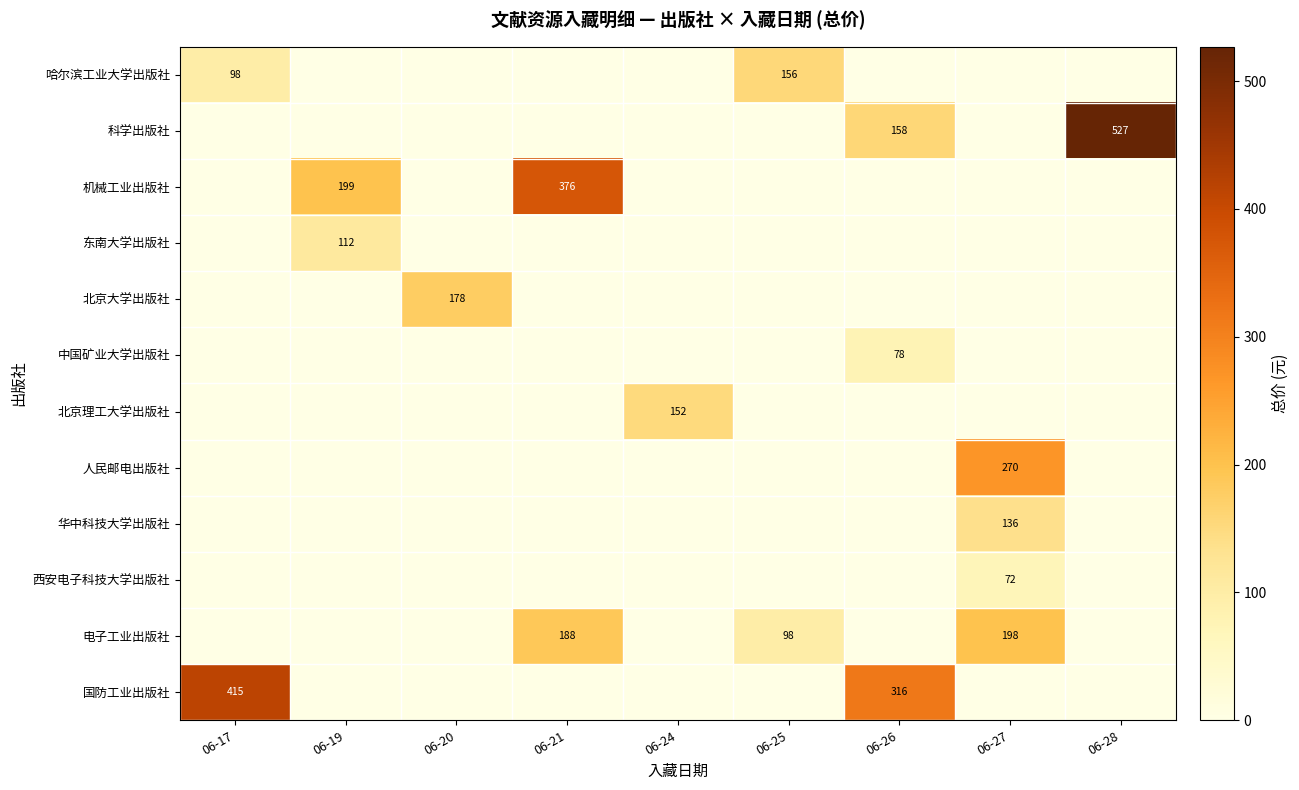

The 东南大学出版社 series shows 112 at 06-19. True or false?

True